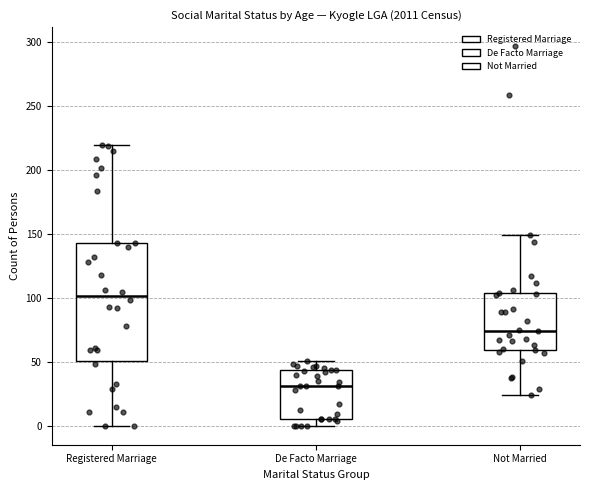

Reading left to right, transcribe this box plot: for each box, give where its median line is, the range the box spans, and where its two whiskers end, as read against the y-axis. The values are not printed on the chart, so give them approximately, as read against the axis.

Registered Marriage: median 100, box 50 to 145, whiskers 0 to 220
De Facto Marriage: median 30, box 5 to 45, whiskers 0 to 50
Not Married: median 75, box 60 to 105, whiskers 25 to 150